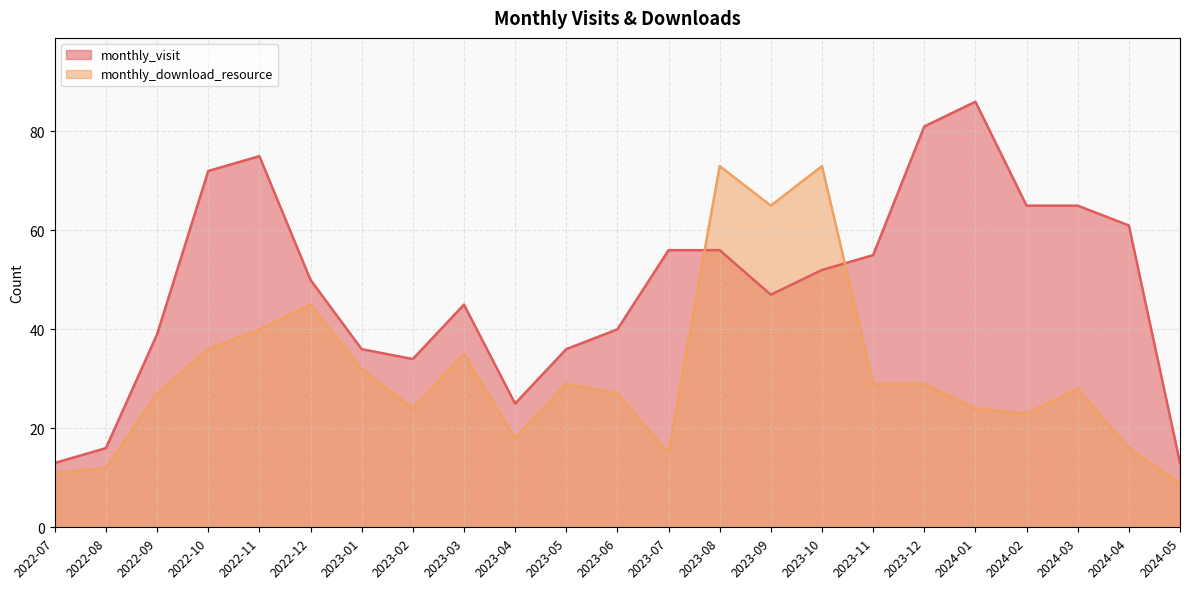

The monthly_visit series shows 22 at 2023-03. True or false?

False